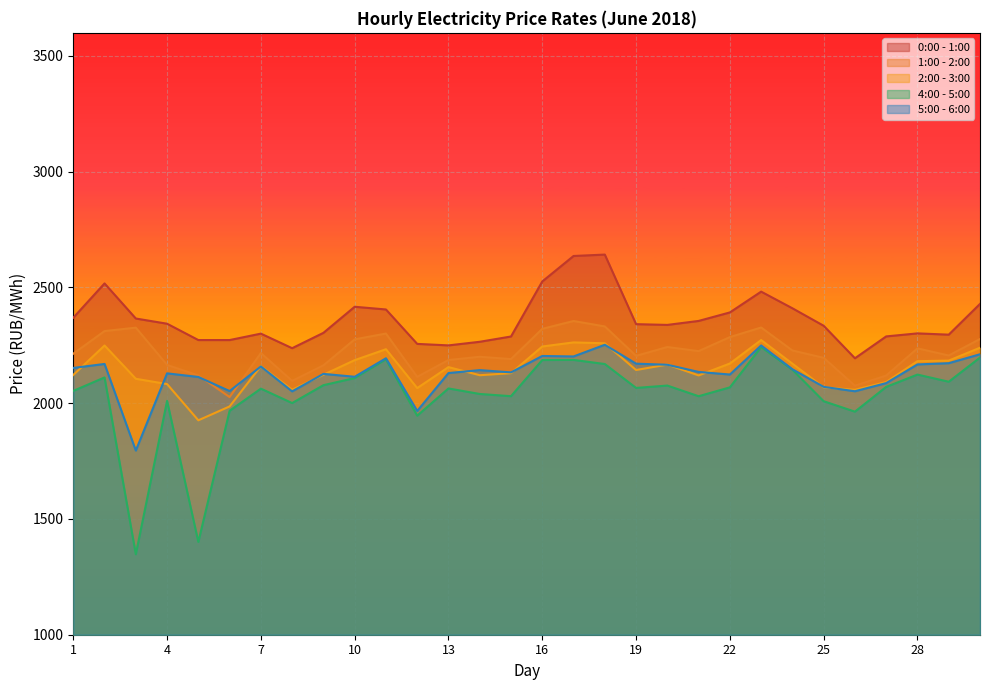

List the labels in order of 0:00 - 1:00 value, smallest first.

26, 8, 13, 12, 14, 6, 5, 15, 27, 29, 7, 28, 9, 25, 20, 19, 4, 21, 3, 1, 22, 11, 24, 10, 30, 23, 2, 16, 17, 18